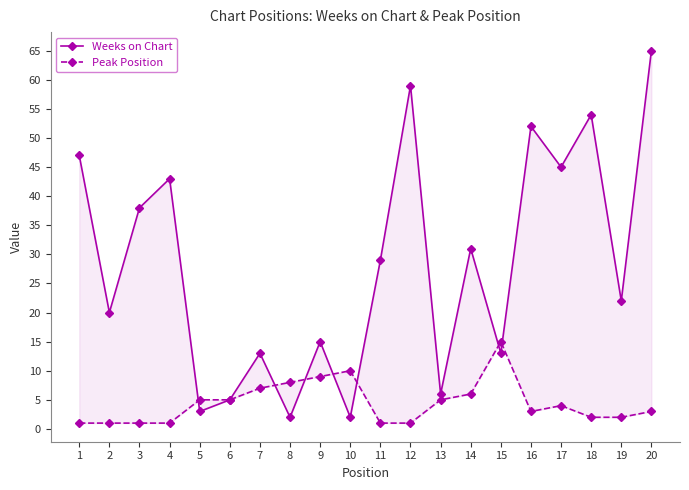

What is the minimum value shown in the chart?

1